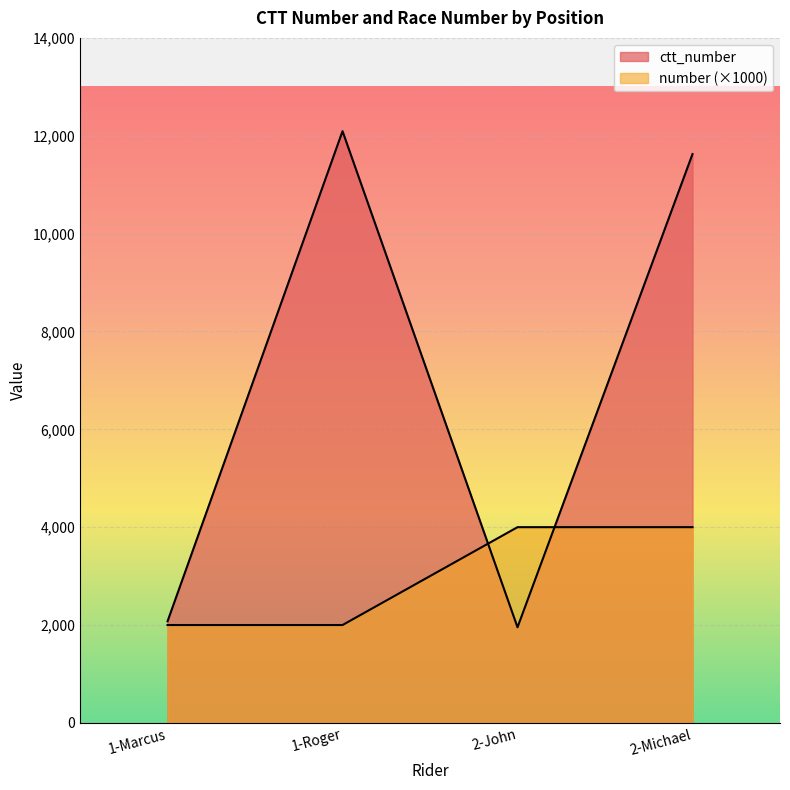

What are all the series names shown in the legend?

ctt_number, number